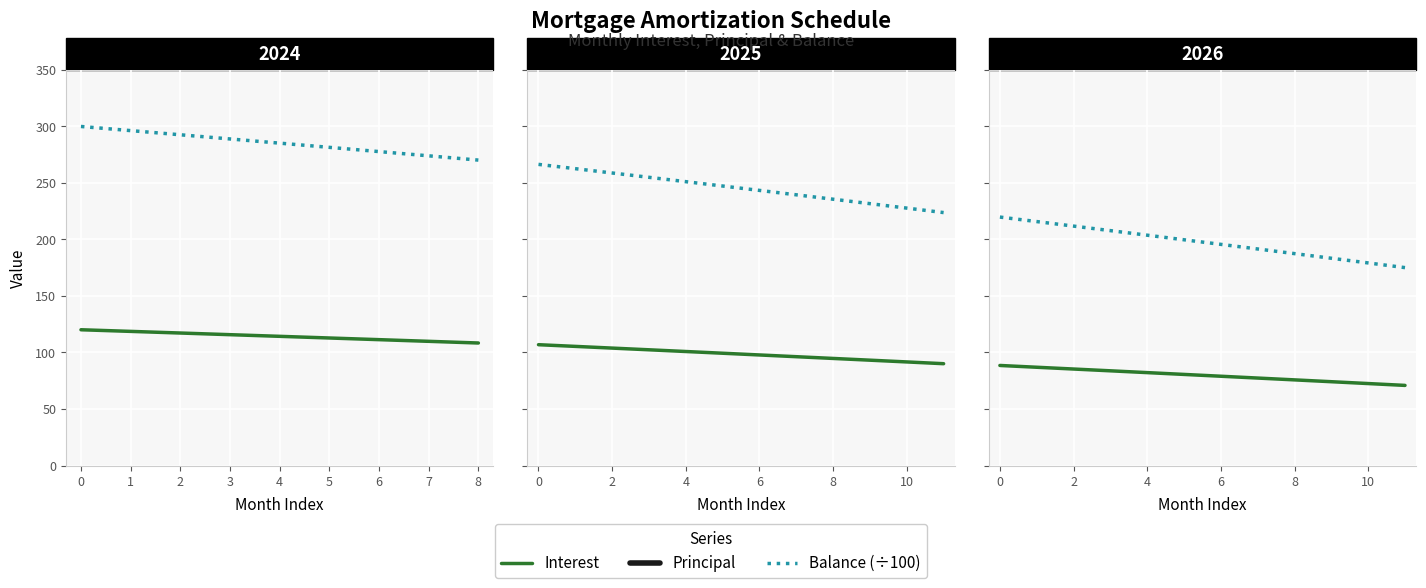

How many values in the Principal series are below 406?

6